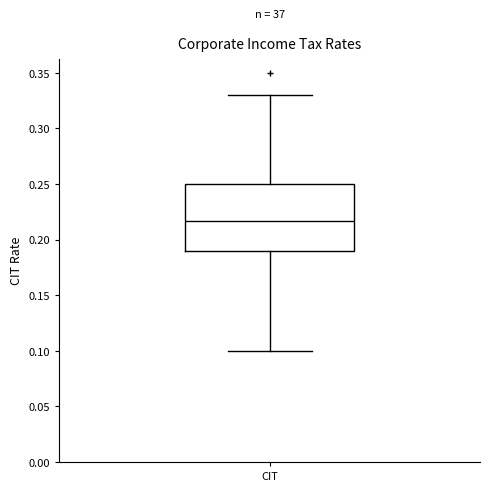

Read this box plot against the y-axis: the position of the median line, the range covered by the box, and the ends of both whiskers. The values are not printed on the chart, so give them approximately, as read against the axis.

median 0.215, box 0.190 to 0.250, whiskers 0.100 to 0.330